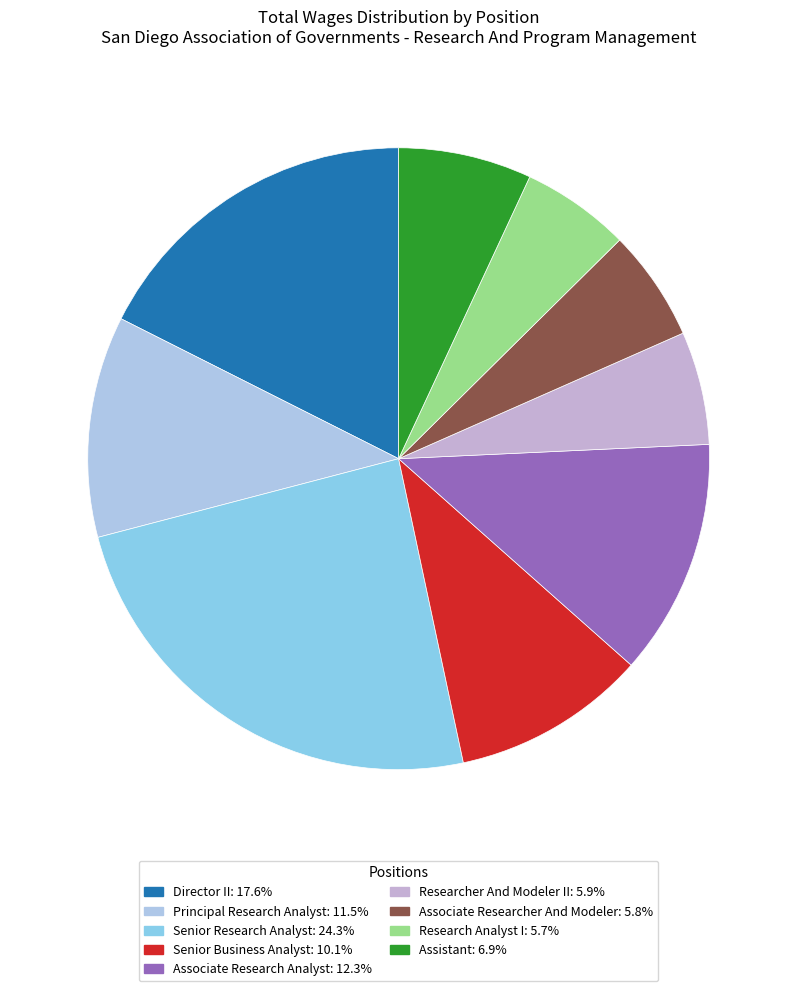

How many slices are in this pie chart?

9